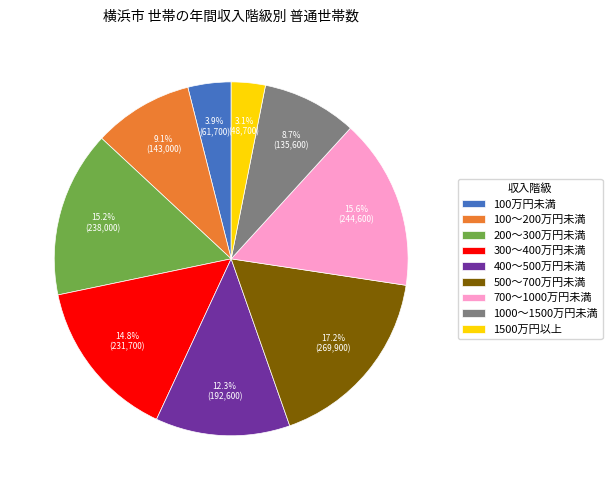

True or false: 700～1000万円未満 accounts for 16% of the total.

True